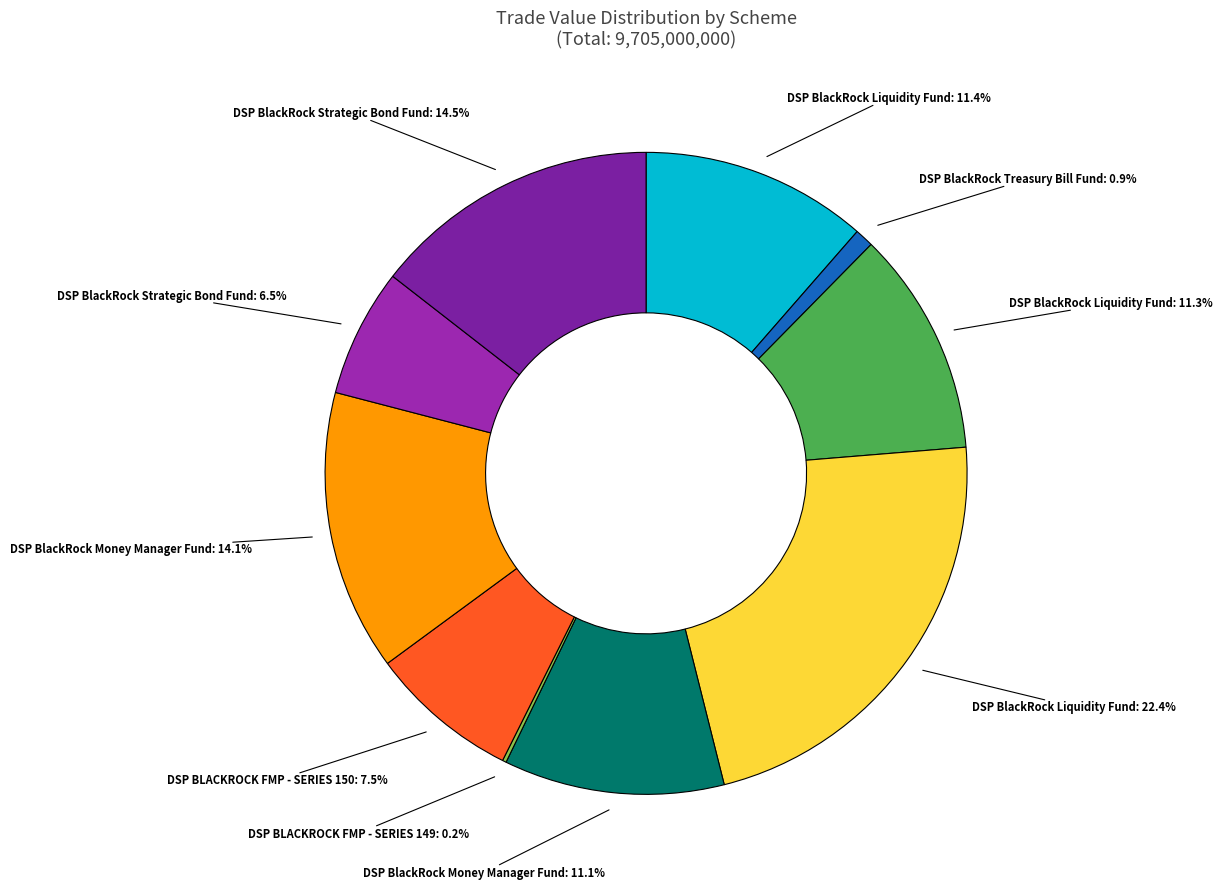

Is there a majority slice in this chart?

No